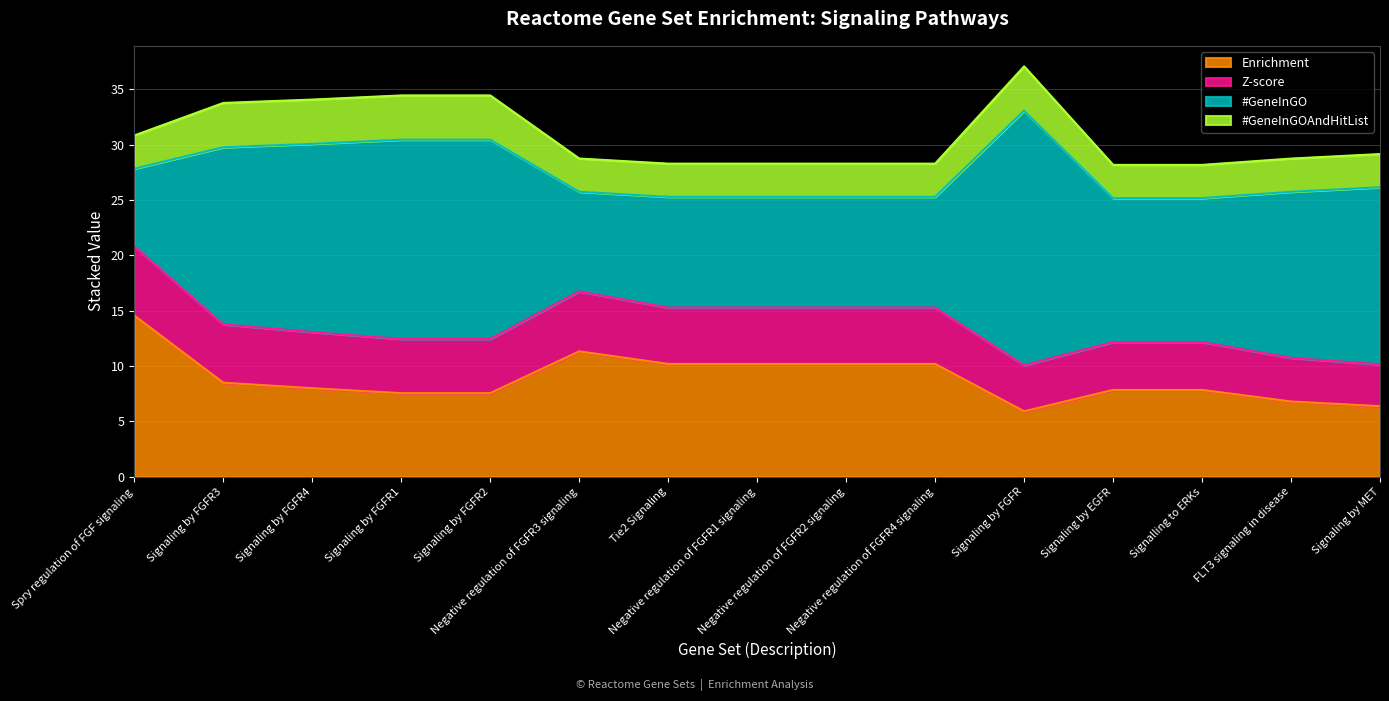

Rank the series at Negative regulation of FGFR1 signaling from lowest to highest value.

#GeneInGOAndHitList, Z-score, #GeneInGO, Enrichment